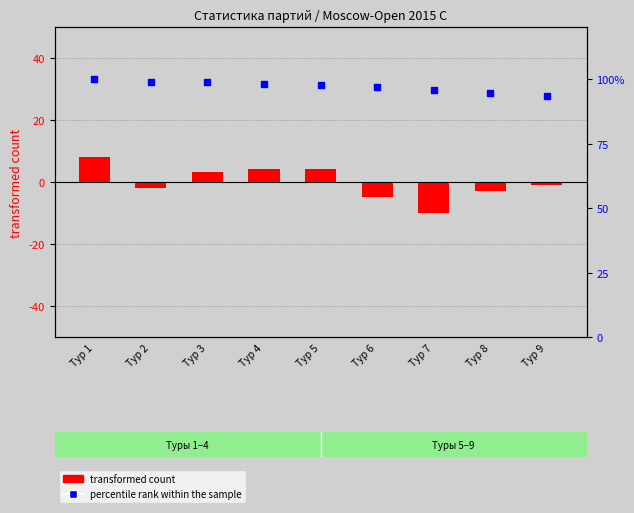

Is the value of percentile rank within the sample at Тур 7 greater than the value of transformed count at Тур 9?

Yes